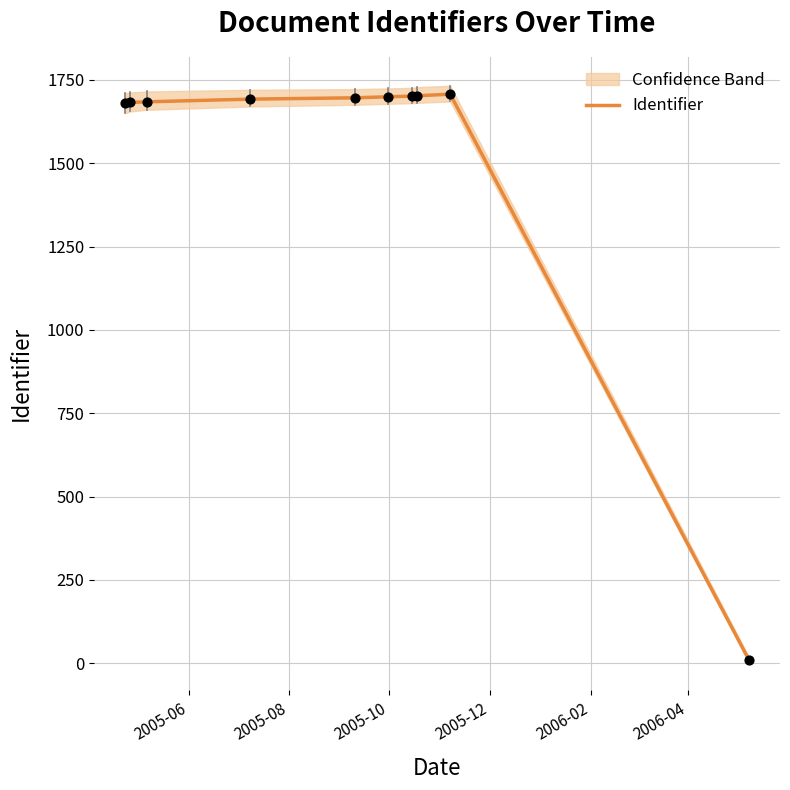

What is the highest value of the Identifier series?

1707